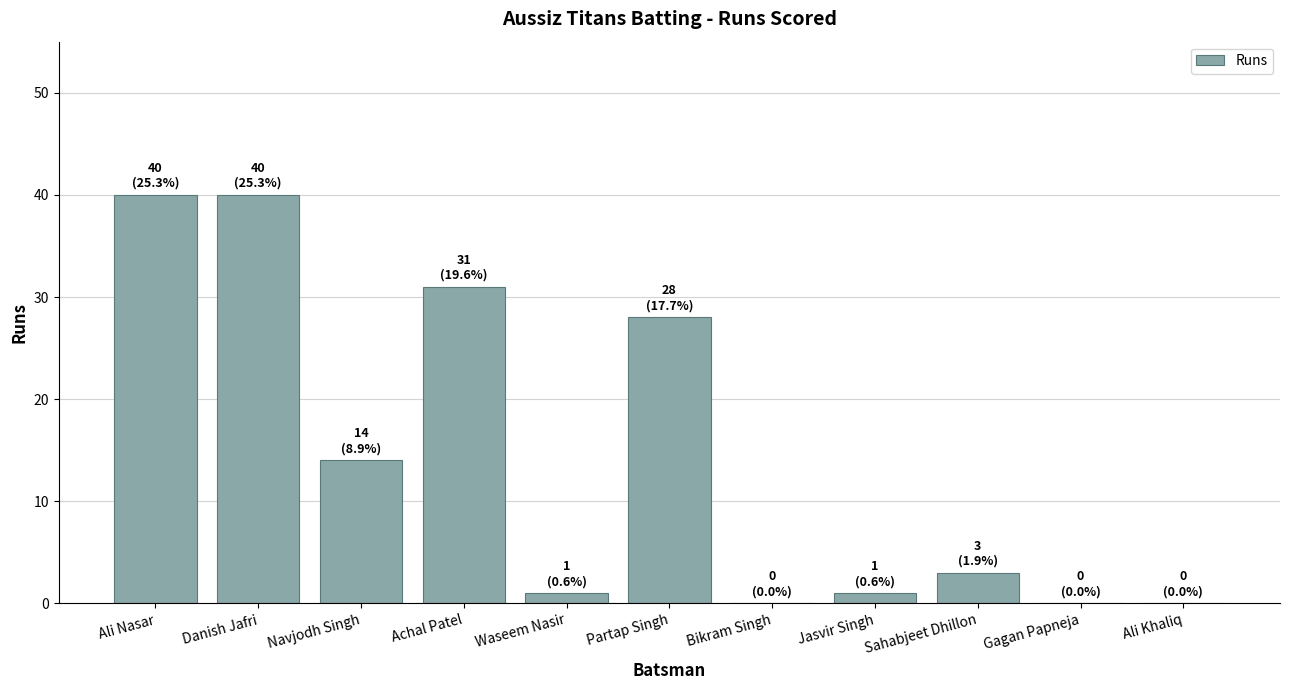

What is the difference between the values at Waseem Nasir and Danish Jafri?

39